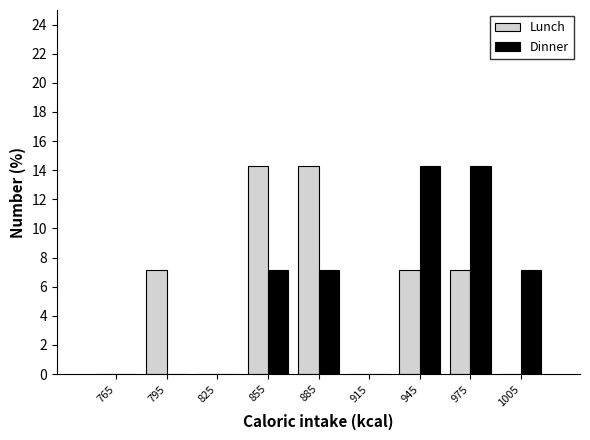

Reading left to right, transcribe this chart: for each range on the x-axis, give the height of each series' bar. The values are not printed on the chart, so give them approximately, as read against the axis.

750 to 780: Lunch=0	Dinner=0
780 to 810: Lunch=7.2	Dinner=0
810 to 840: Lunch=0	Dinner=0
840 to 870: Lunch=14.2	Dinner=7.2
870 to 900: Lunch=14.2	Dinner=7.2
900 to 930: Lunch=0	Dinner=0
930 to 960: Lunch=7.2	Dinner=14.2
960 to 990: Lunch=7.2	Dinner=14.2
990 to 1020: Lunch=0	Dinner=7.2